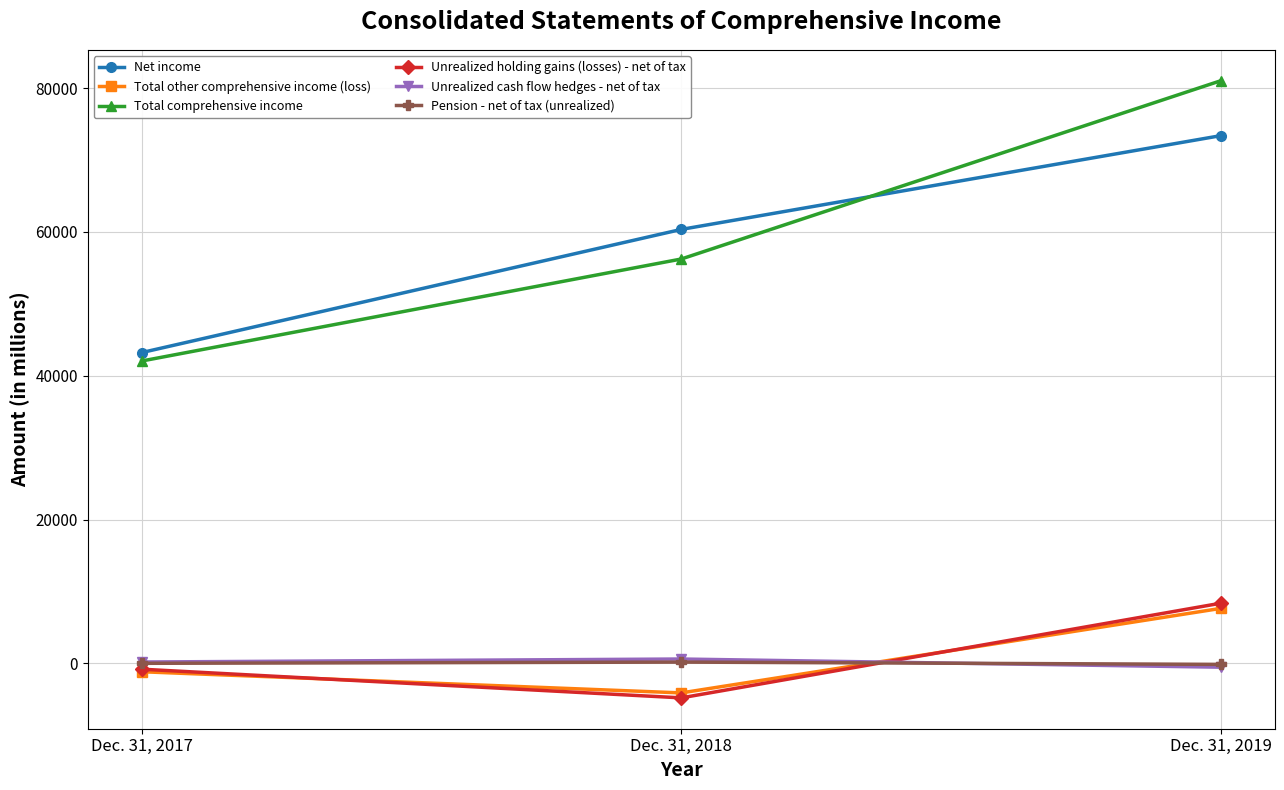

Which category has the lowest value across all series?

Dec. 31, 2018